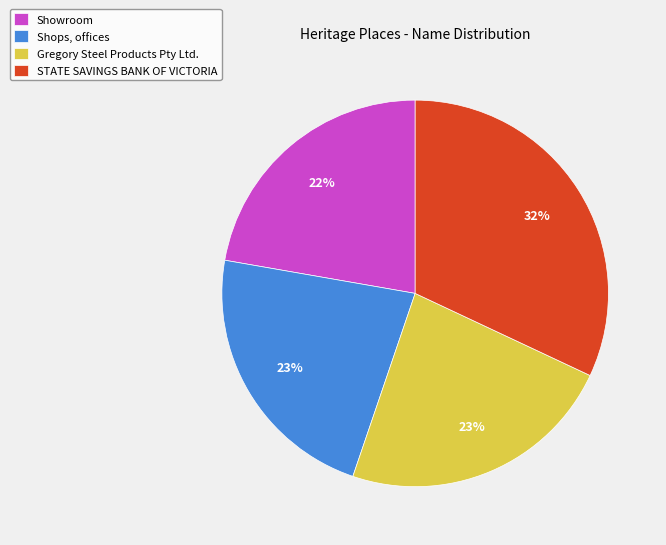

What is the ratio of the value at Shops, offices to the value at Showroom?

1.0